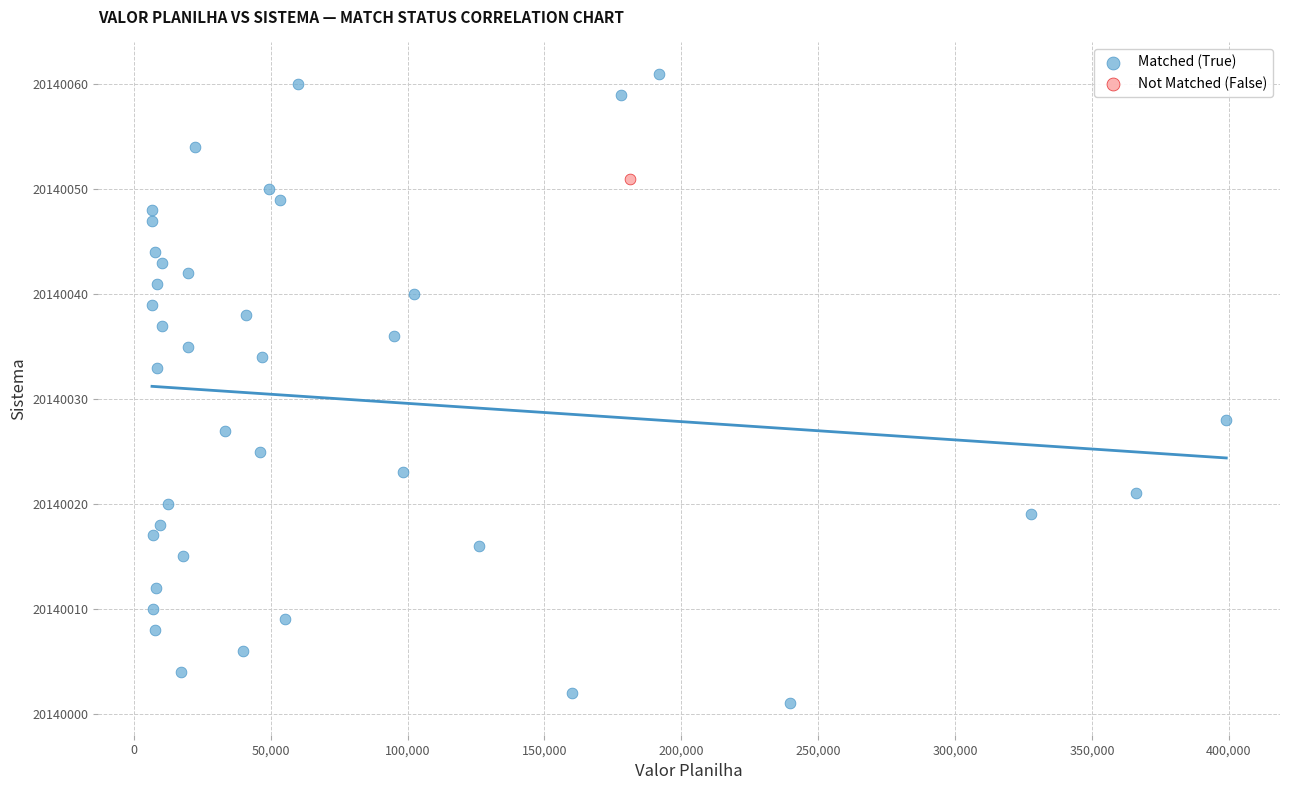

What are all the series names shown in the legend?

Matched (True), Not Matched (False)